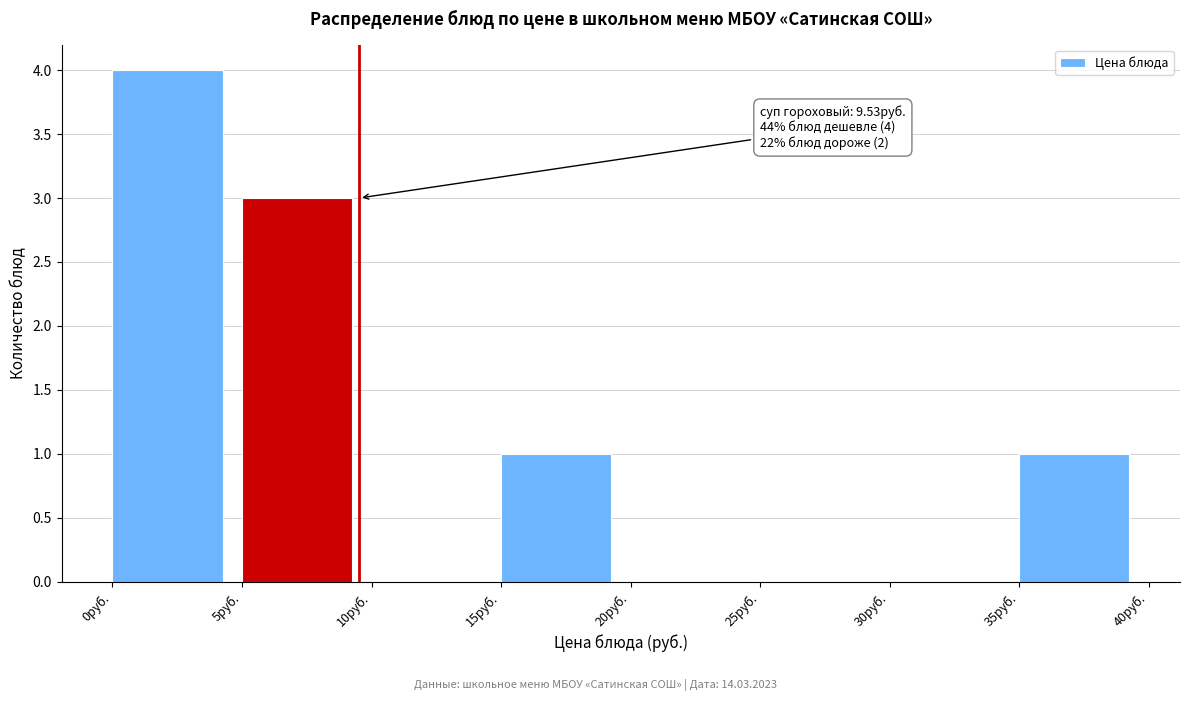

Which range on the x-axis has the tallest bar?

0 to 5